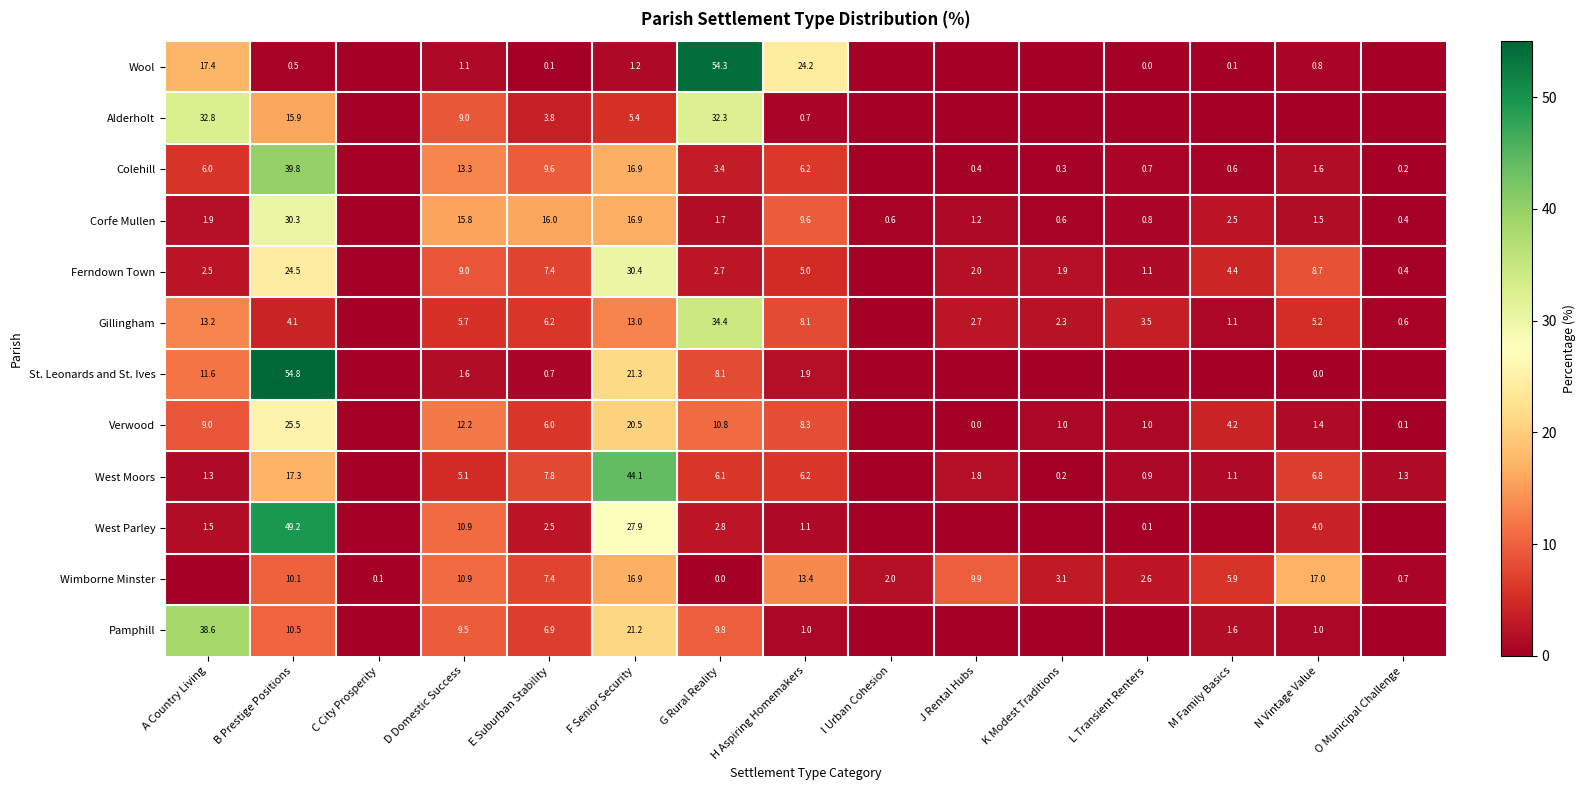

True or false: Gillingham has a value of 34.4 at G Rural Reality.

True